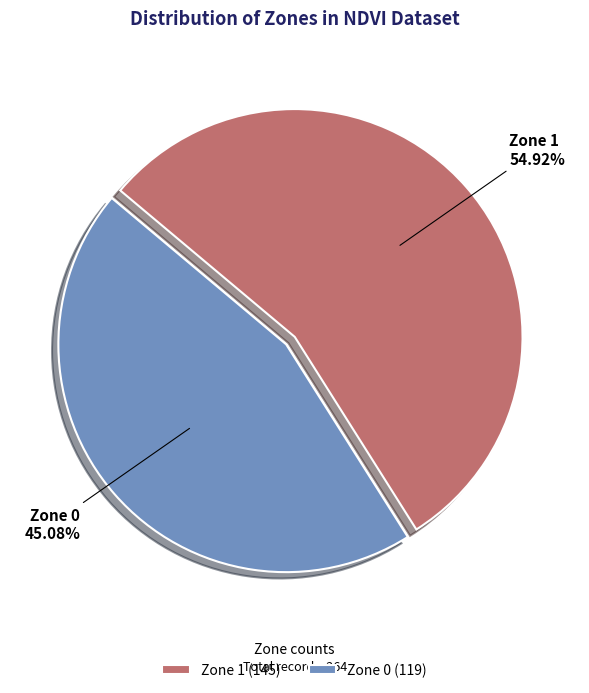

To the nearest percent, what percentage of the pie is Zone 0?

45%